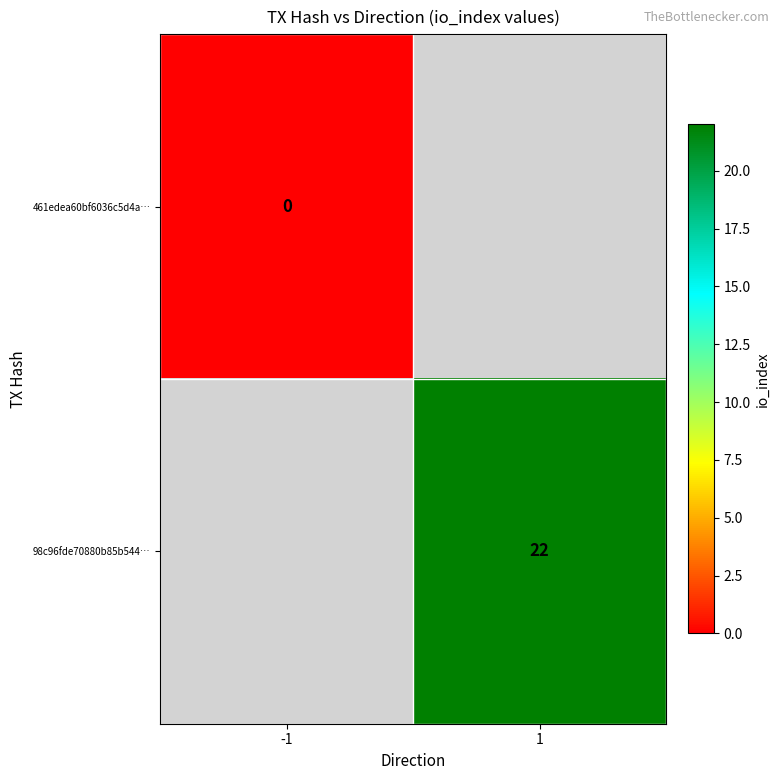

The 98c96fde70880b85b544… series shows 22 at 1. True or false?

True